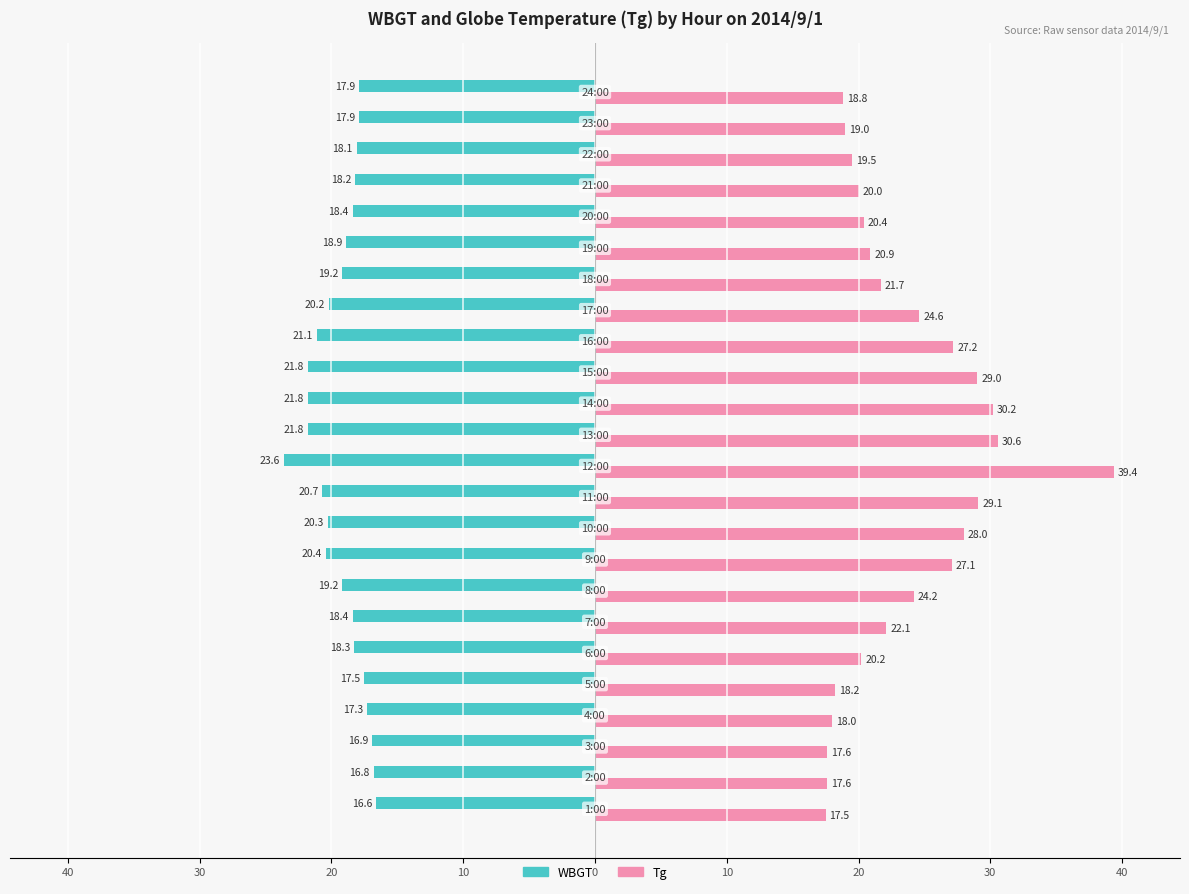

Which series has the largest range (max minus min)?

Tg